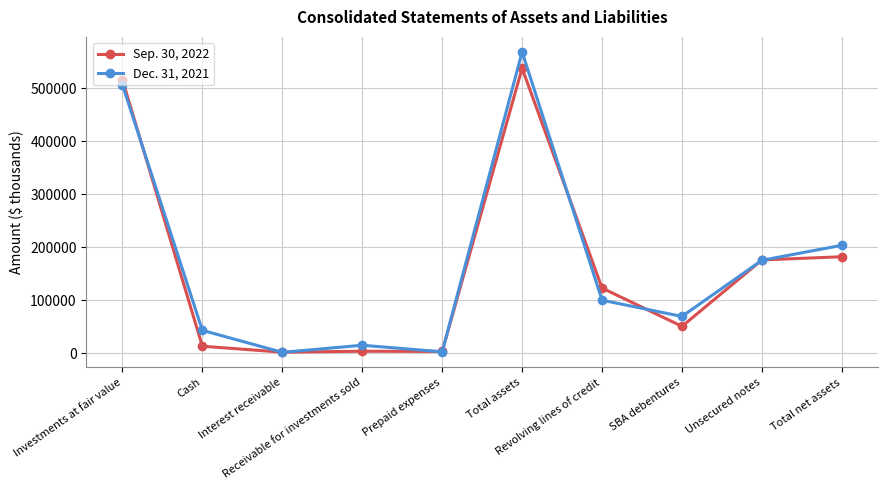

What is the spread (max minus min) of values at Revolving lines of credit?

22900